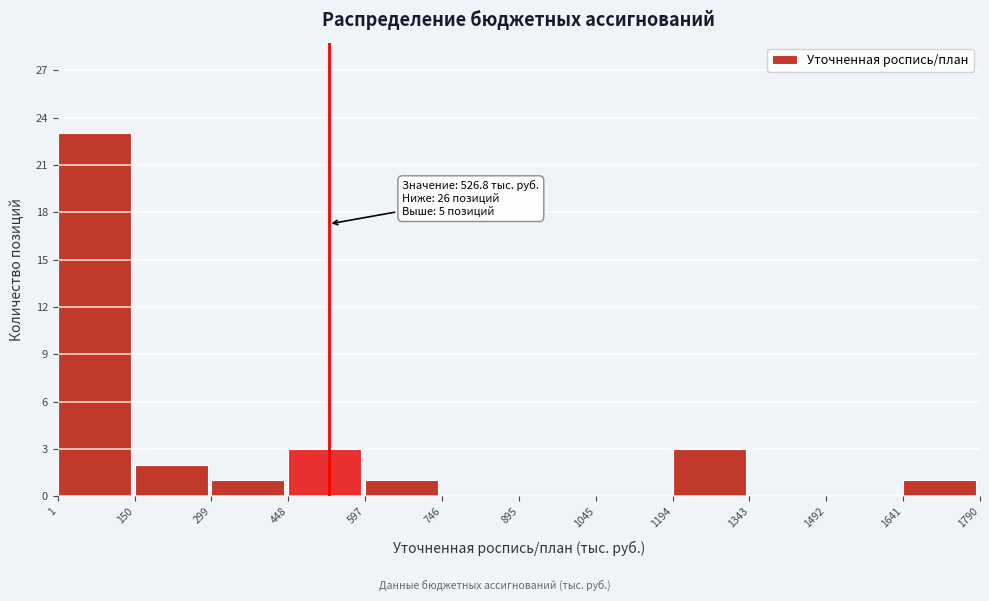

Which range on the x-axis has the tallest bar?

1 to 150